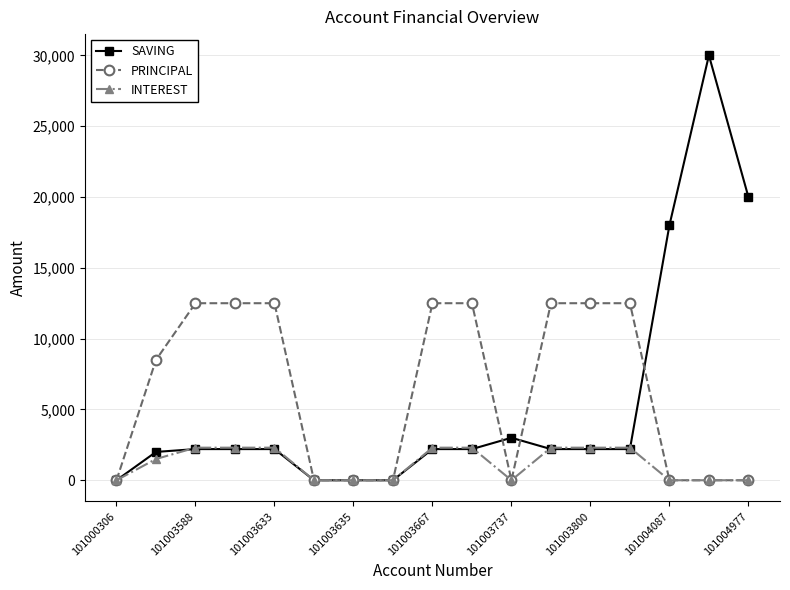

List the series in order of their peak value, lowest first.

INTEREST, PRINCIPAL, SAVING